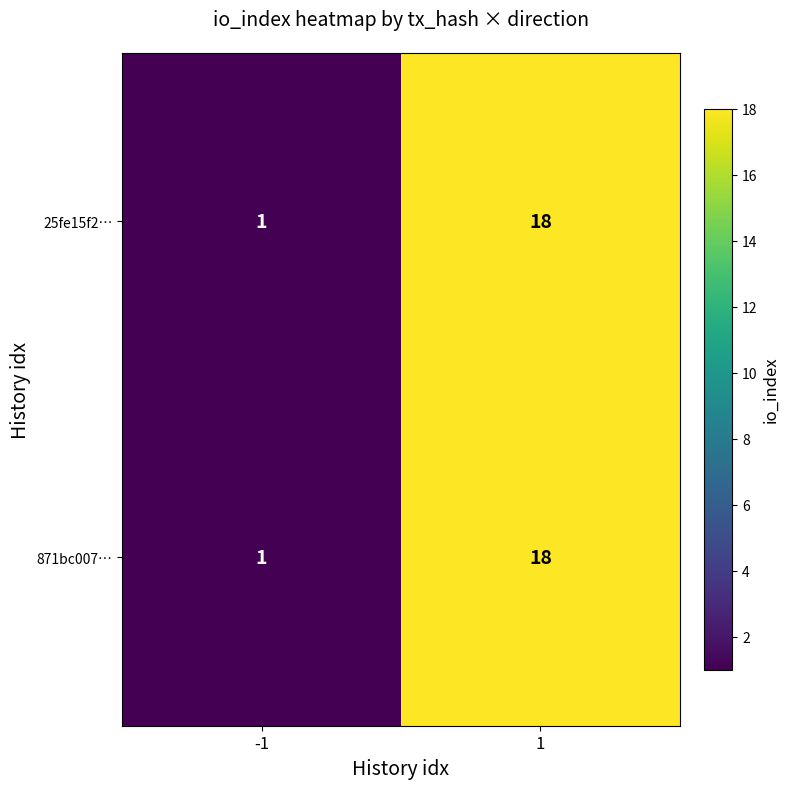

The 871bc007… series shows 1 at -1. True or false?

True